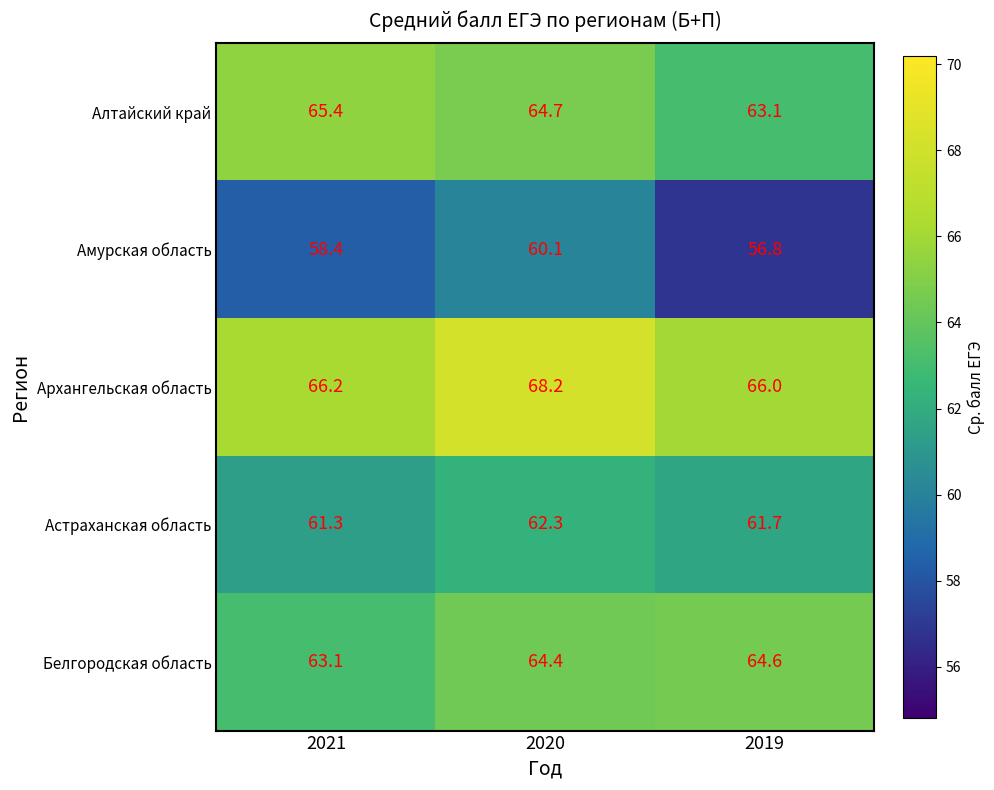

Which series has the largest total across all categories?

Архангельская область